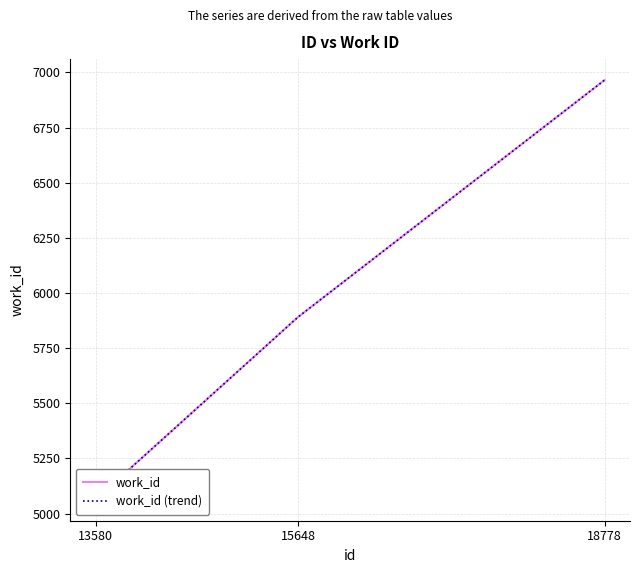

Rank the series by their maximum value, from lowest to highest.

work_id, work_id (trend)